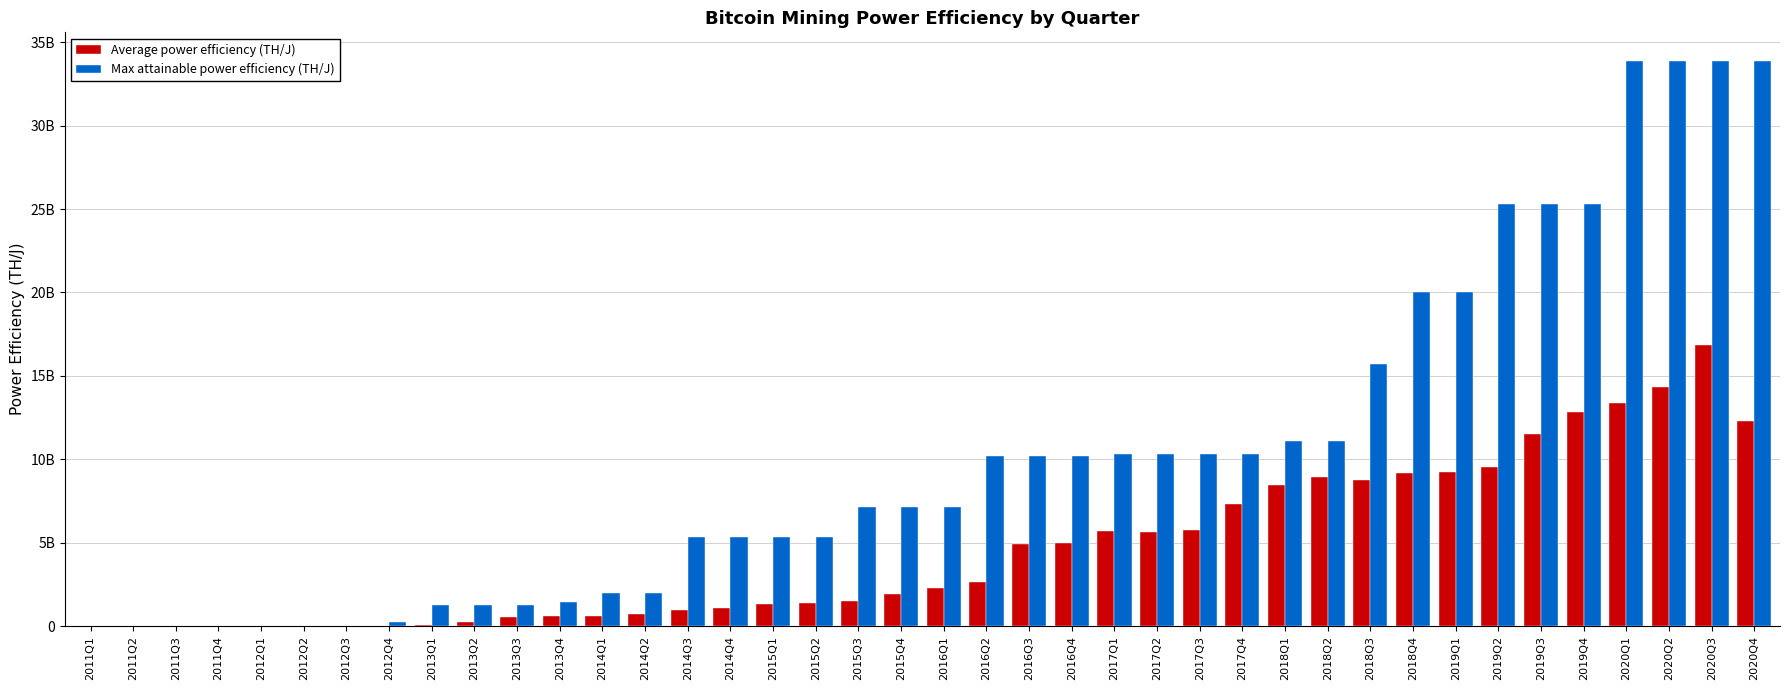

Rank the categories by Average power efficiency (TH/J) value from lowest to highest.

2011Q2, 2011Q1, 2011Q3, 2011Q4, 2012Q1, 2012Q2, 2012Q3, 2012Q4, 2013Q1, 2013Q2, 2013Q3, 2014Q1, 2013Q4, 2014Q2, 2014Q3, 2014Q4, 2015Q1, 2015Q2, 2015Q3, 2015Q4, 2016Q1, 2016Q2, 2016Q3, 2016Q4, 2017Q2, 2017Q1, 2017Q3, 2017Q4, 2018Q1, 2018Q3, 2018Q2, 2018Q4, 2019Q1, 2019Q2, 2019Q3, 2020Q4, 2019Q4, 2020Q1, 2020Q2, 2020Q3